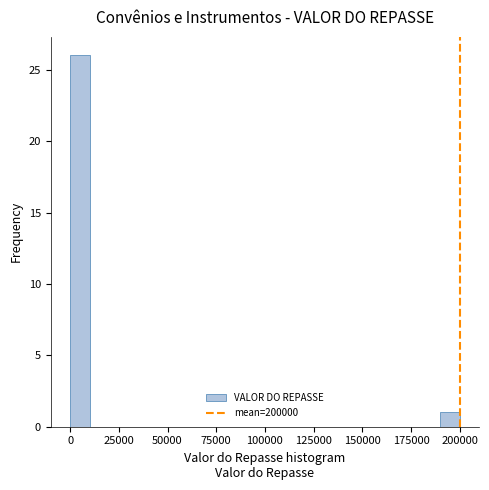

Around what value on the x-axis is the tallest bar? Give the approximate position of its centre, as read against the axis.

5000